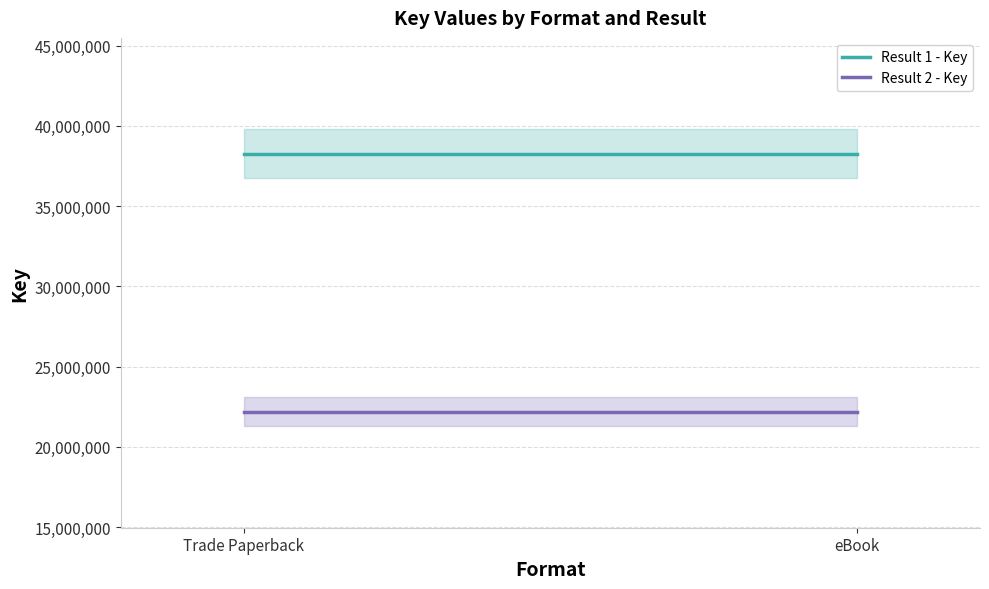

How many lines are shown in the chart?

2